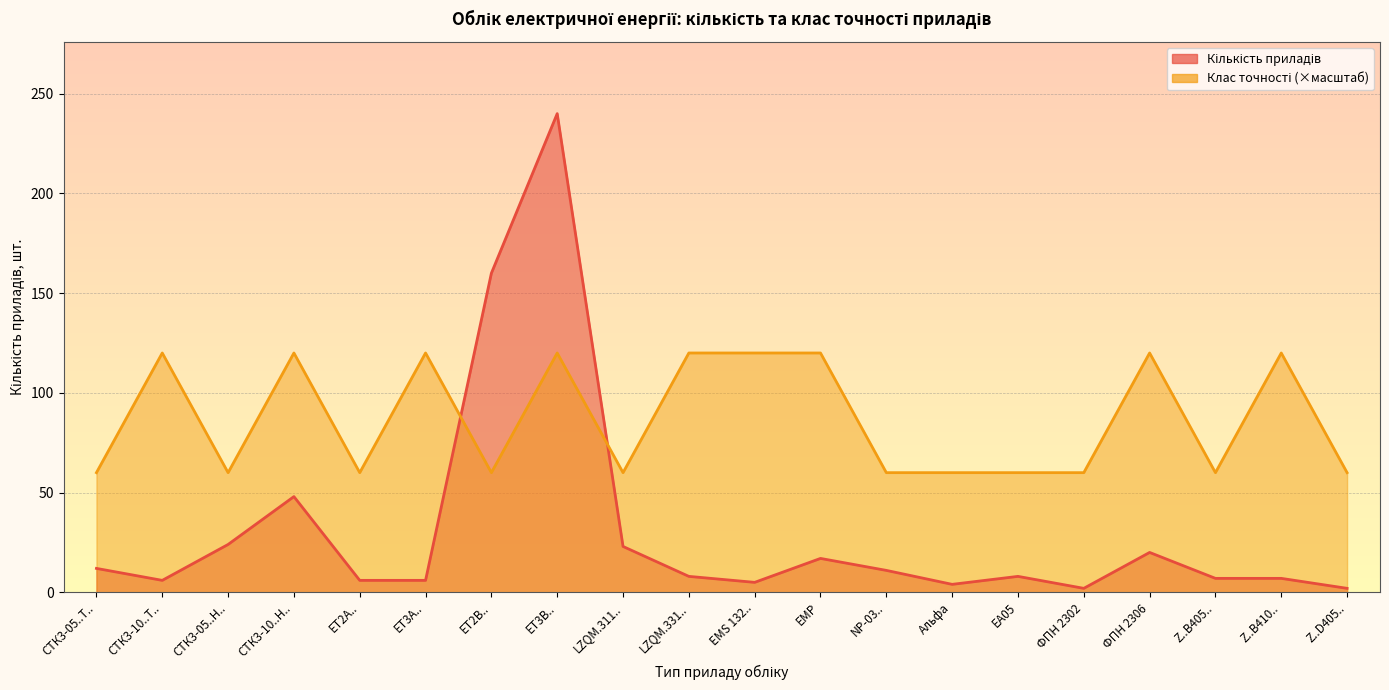

What is the label of the 6th point from the left?

ET3A..